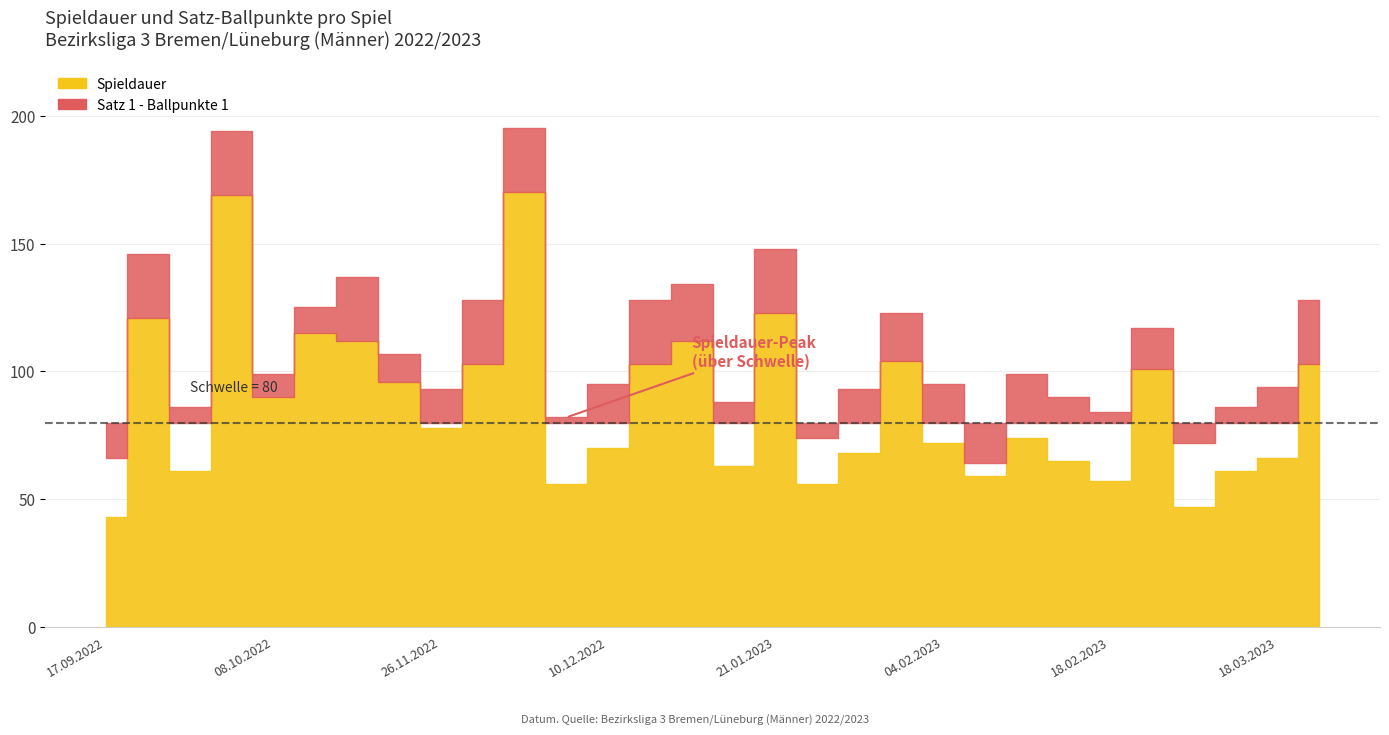

What is the value of the Spieldauer point at the 25th from the left?

57